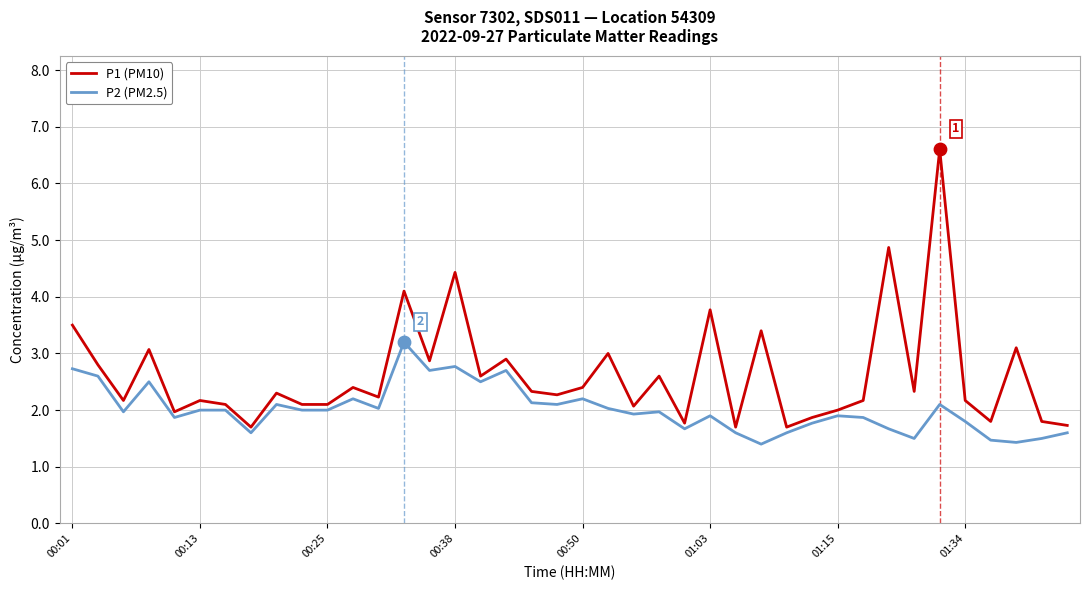

Which series has the largest total across all categories?

P1 (PM10)